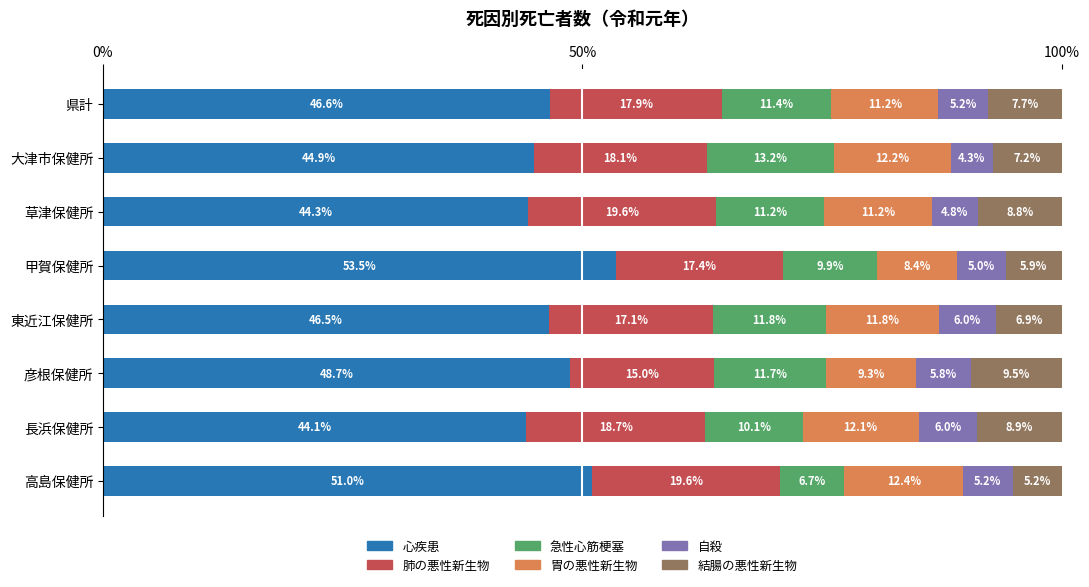

The value of 心疾患 at 大津市保健所 is 21.4. True or false?

False